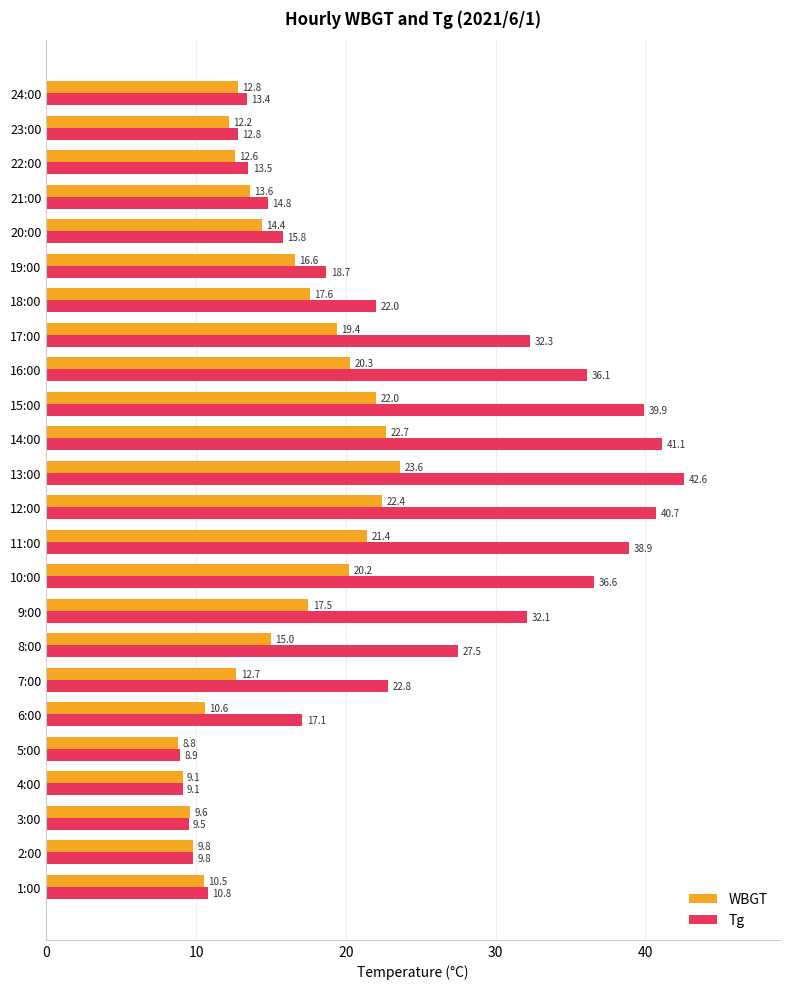

Where is Tg nearest to the value 25?

7:00